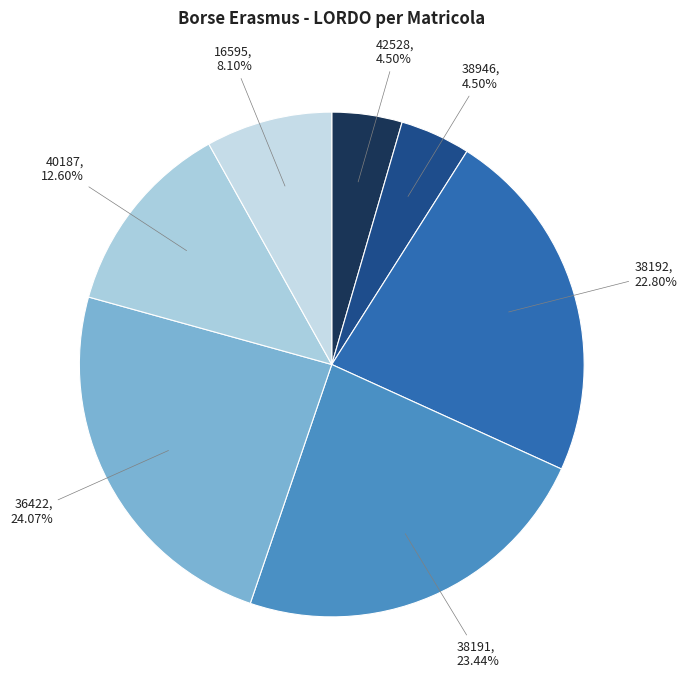

To the nearest percent, what is the average slice percentage?

14%